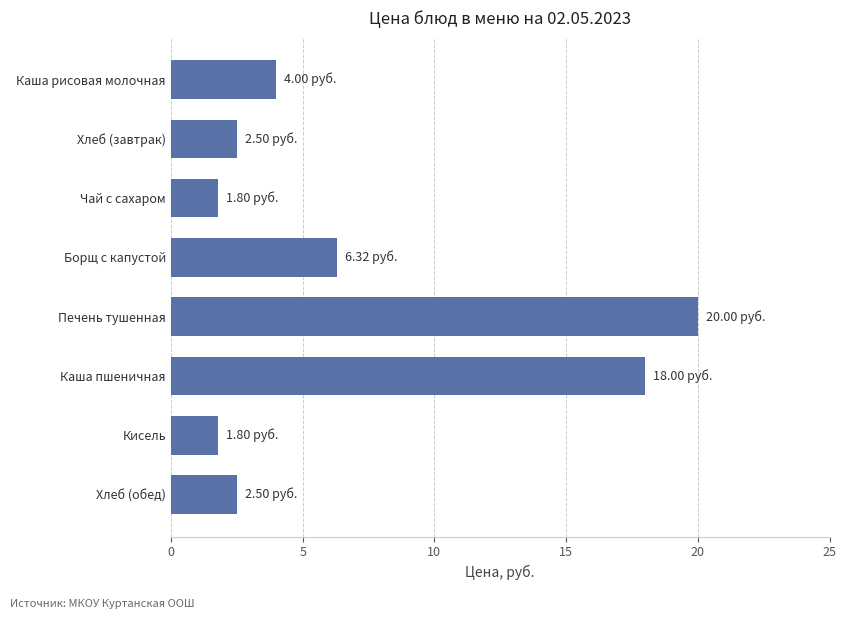

What is the average value?

7.1